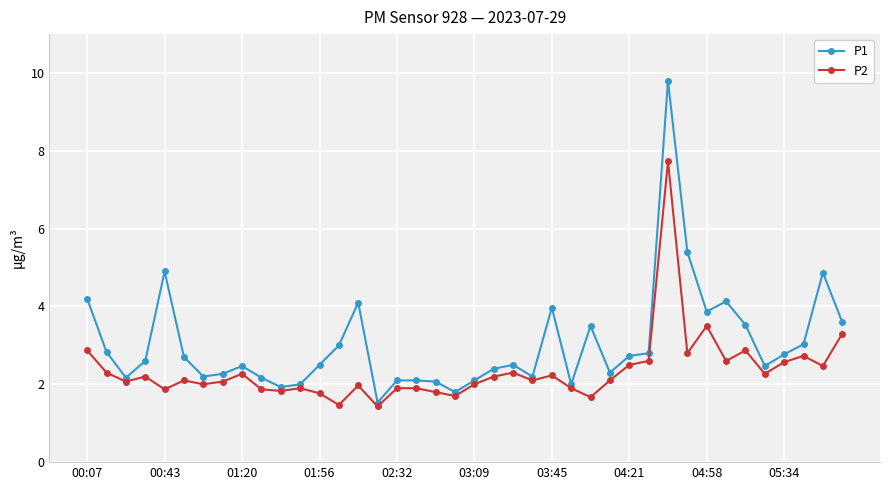

What is the lowest value of the P1 series?

1.5